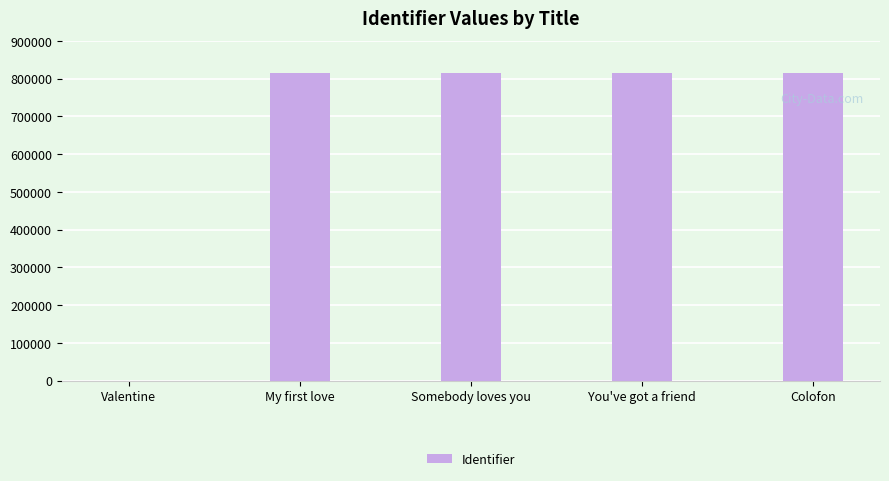

The value at My first love is 1425734. True or false?

False